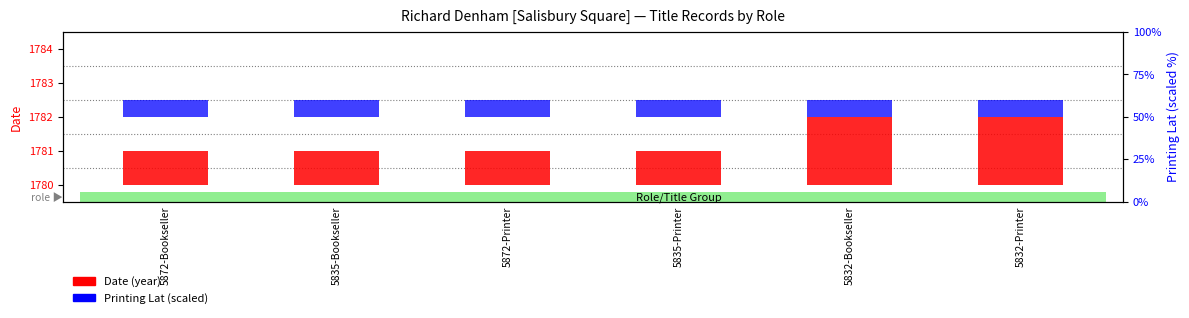

Does the chart contain any negative values?

No